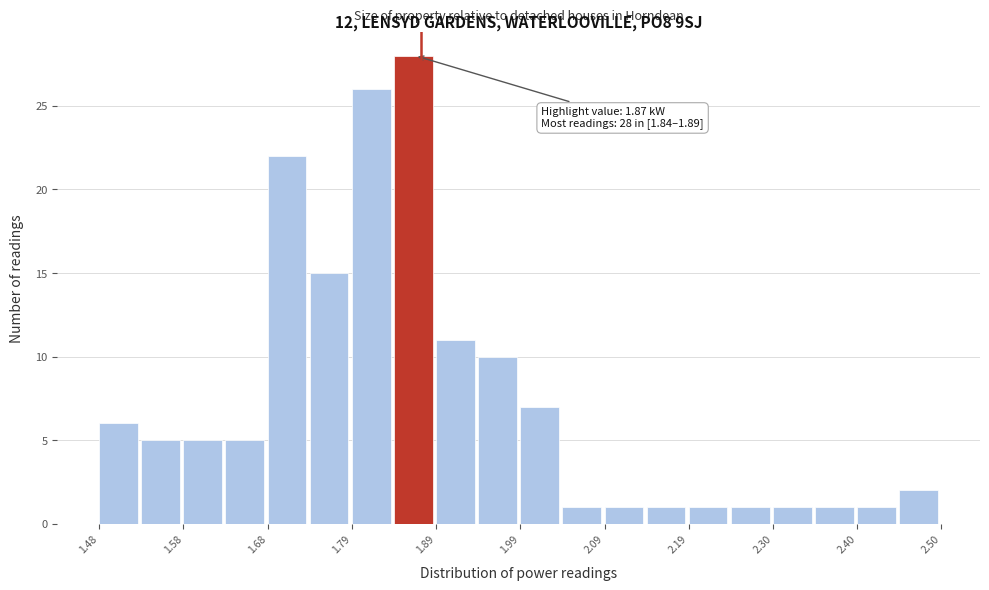

Read against the x-axis, roughly where is the centre of the tallest bar?

1.86